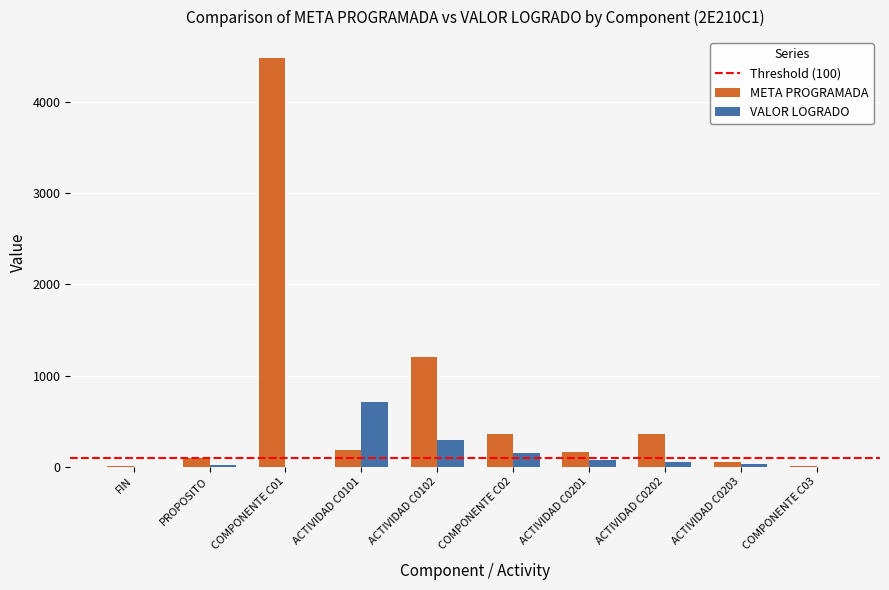

What is the sum of all META PROGRAMADA values?

6909